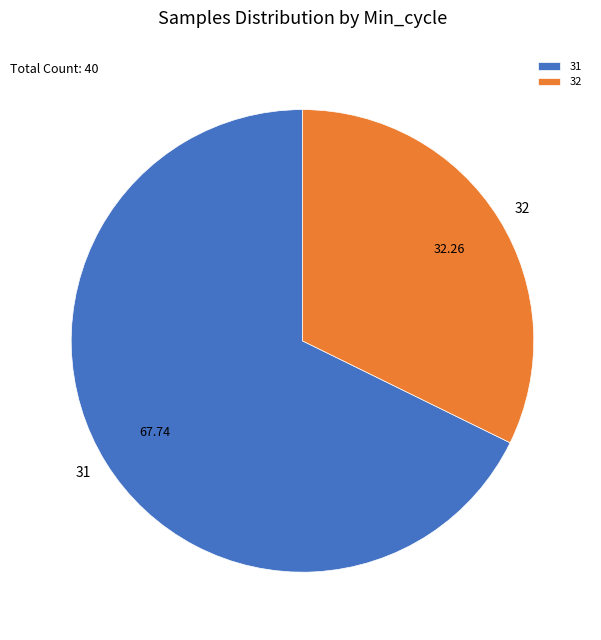

Which category has the biggest portion of the pie?

31